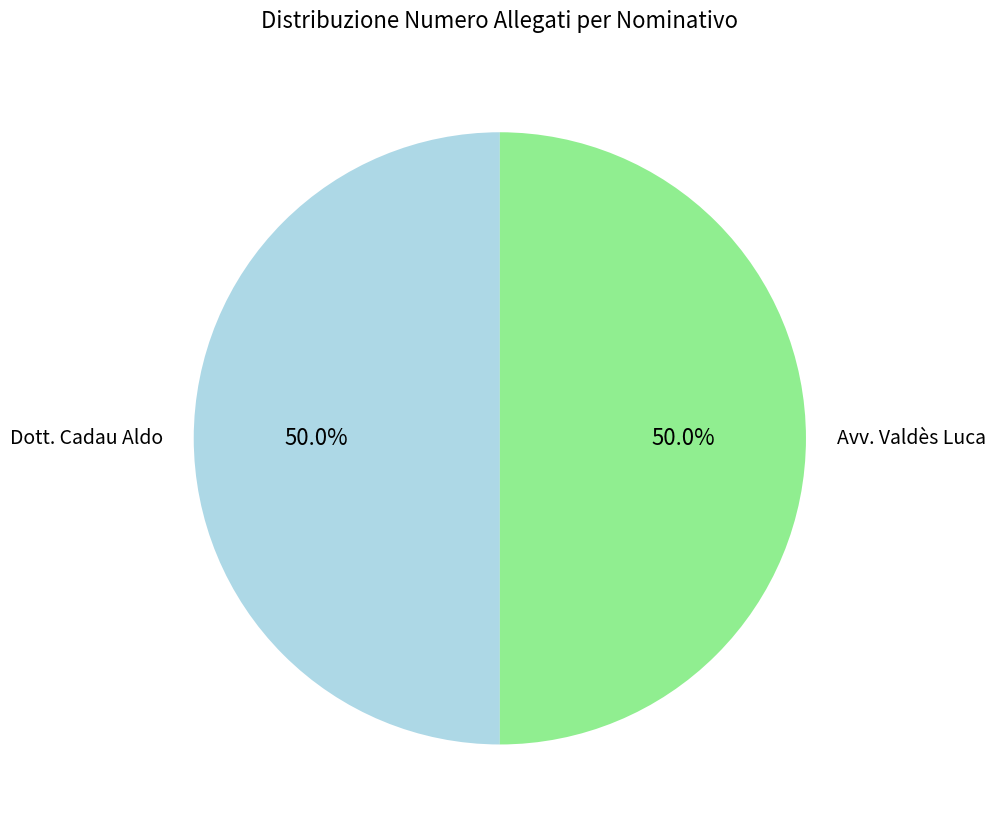

Combined, do Dott. Cadau Aldo and Avv. Valdès Luca account for over 50%?

Yes